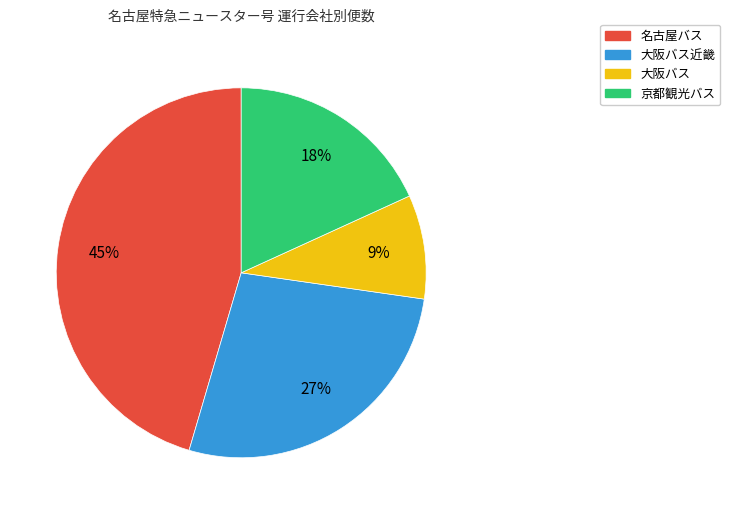

To the nearest percent, what is the difference between the largest and smallest slice percentages?

36%